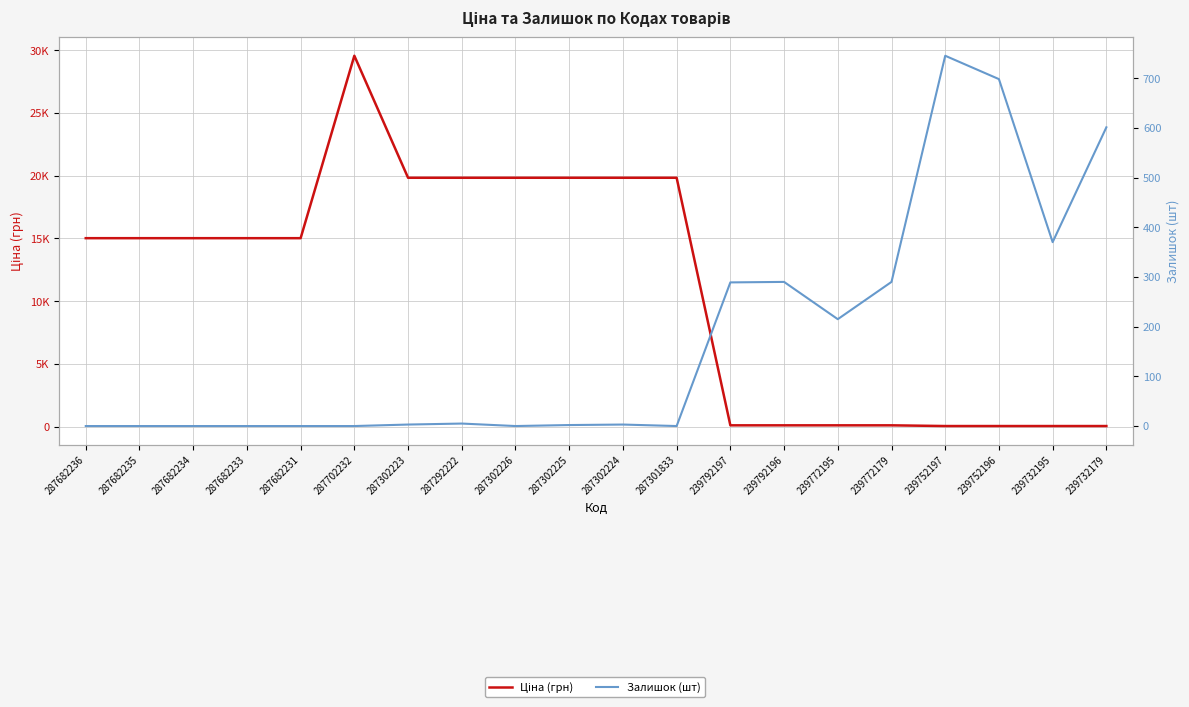

Which category has the lowest value across all series?

287682236